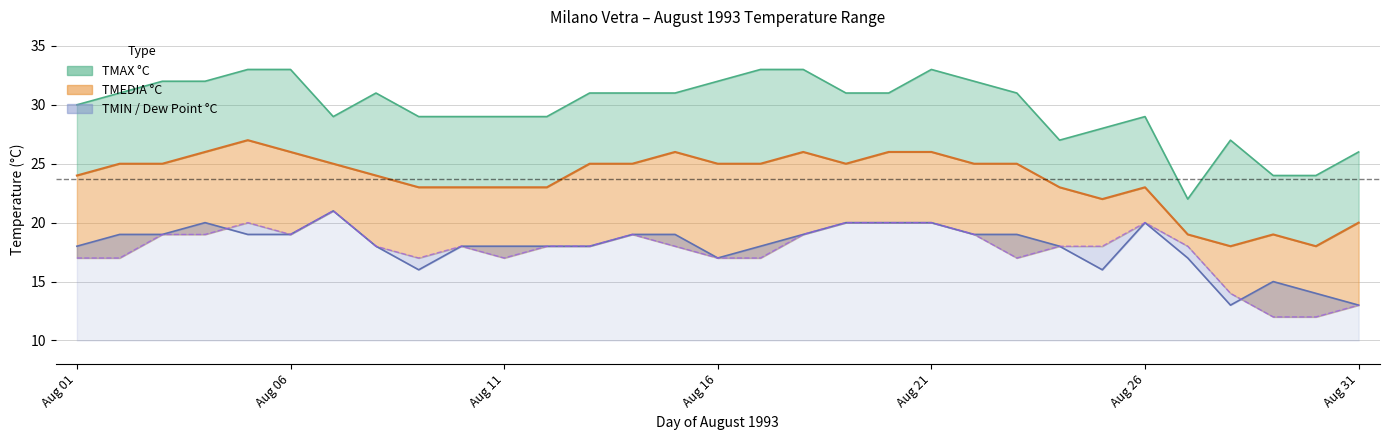

At which category is the sum across all series the highest?

5